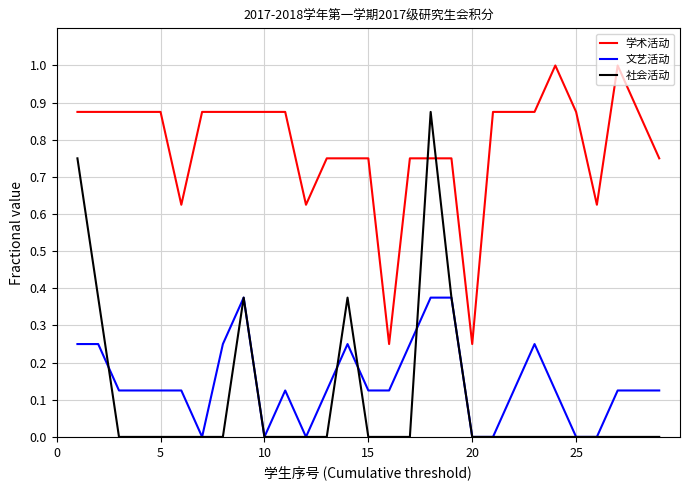

List the series in order of their peak value, lowest first.

文艺活动, 社会活动, 学术活动